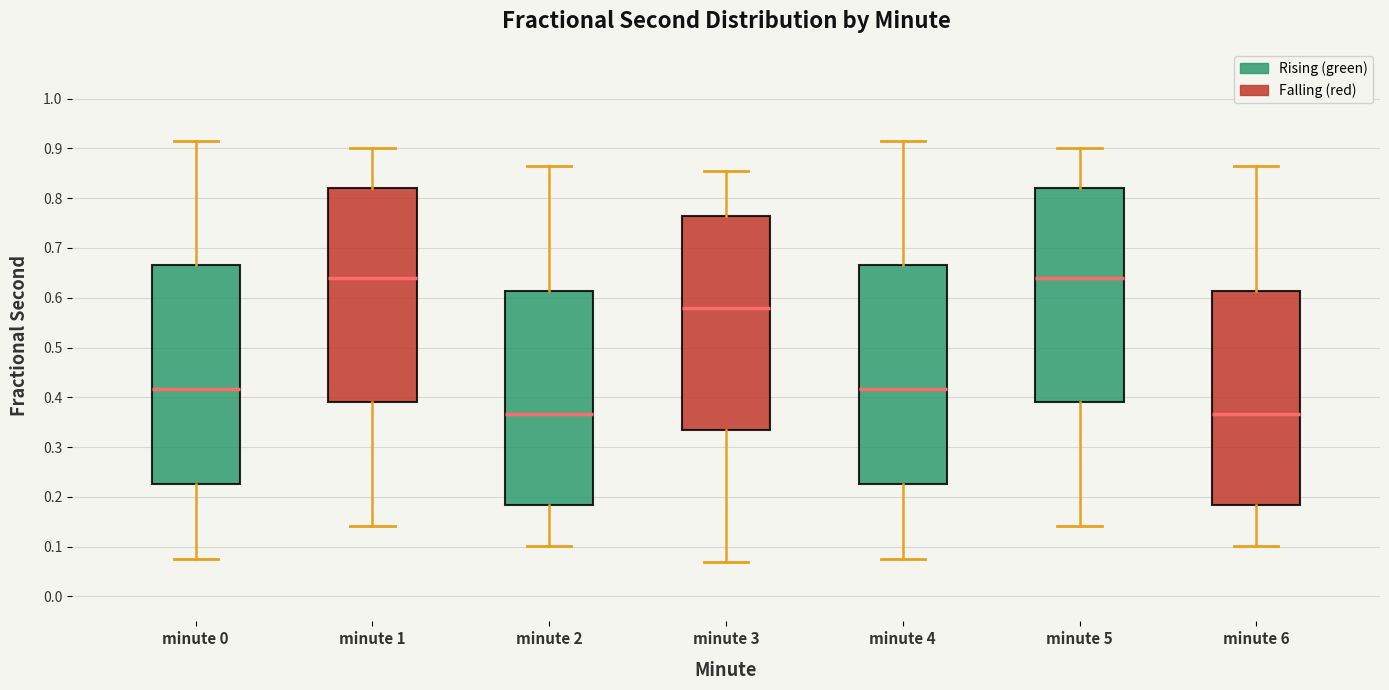

Where does the lower whisker of the box for minute 5 end on the y-axis? The values are not printed on the chart, so give them approximately, as read against the axis.

0.14